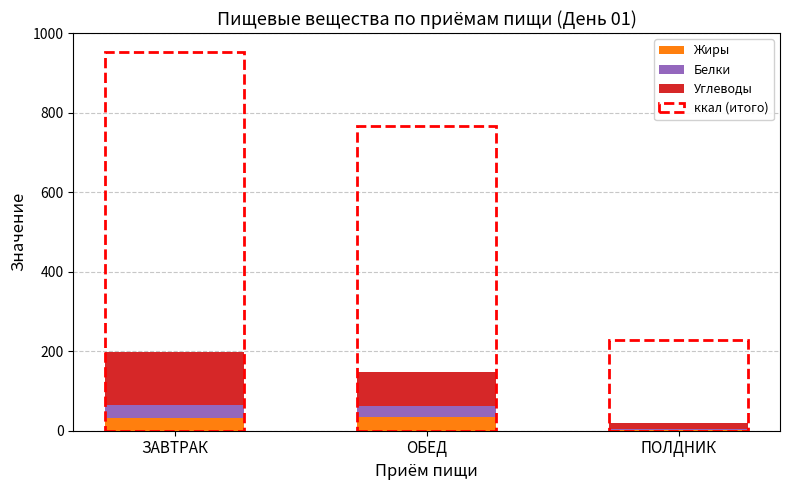

Rank the series by their maximum value, from highest to lowest.

Углеводы, Жиры, Белки